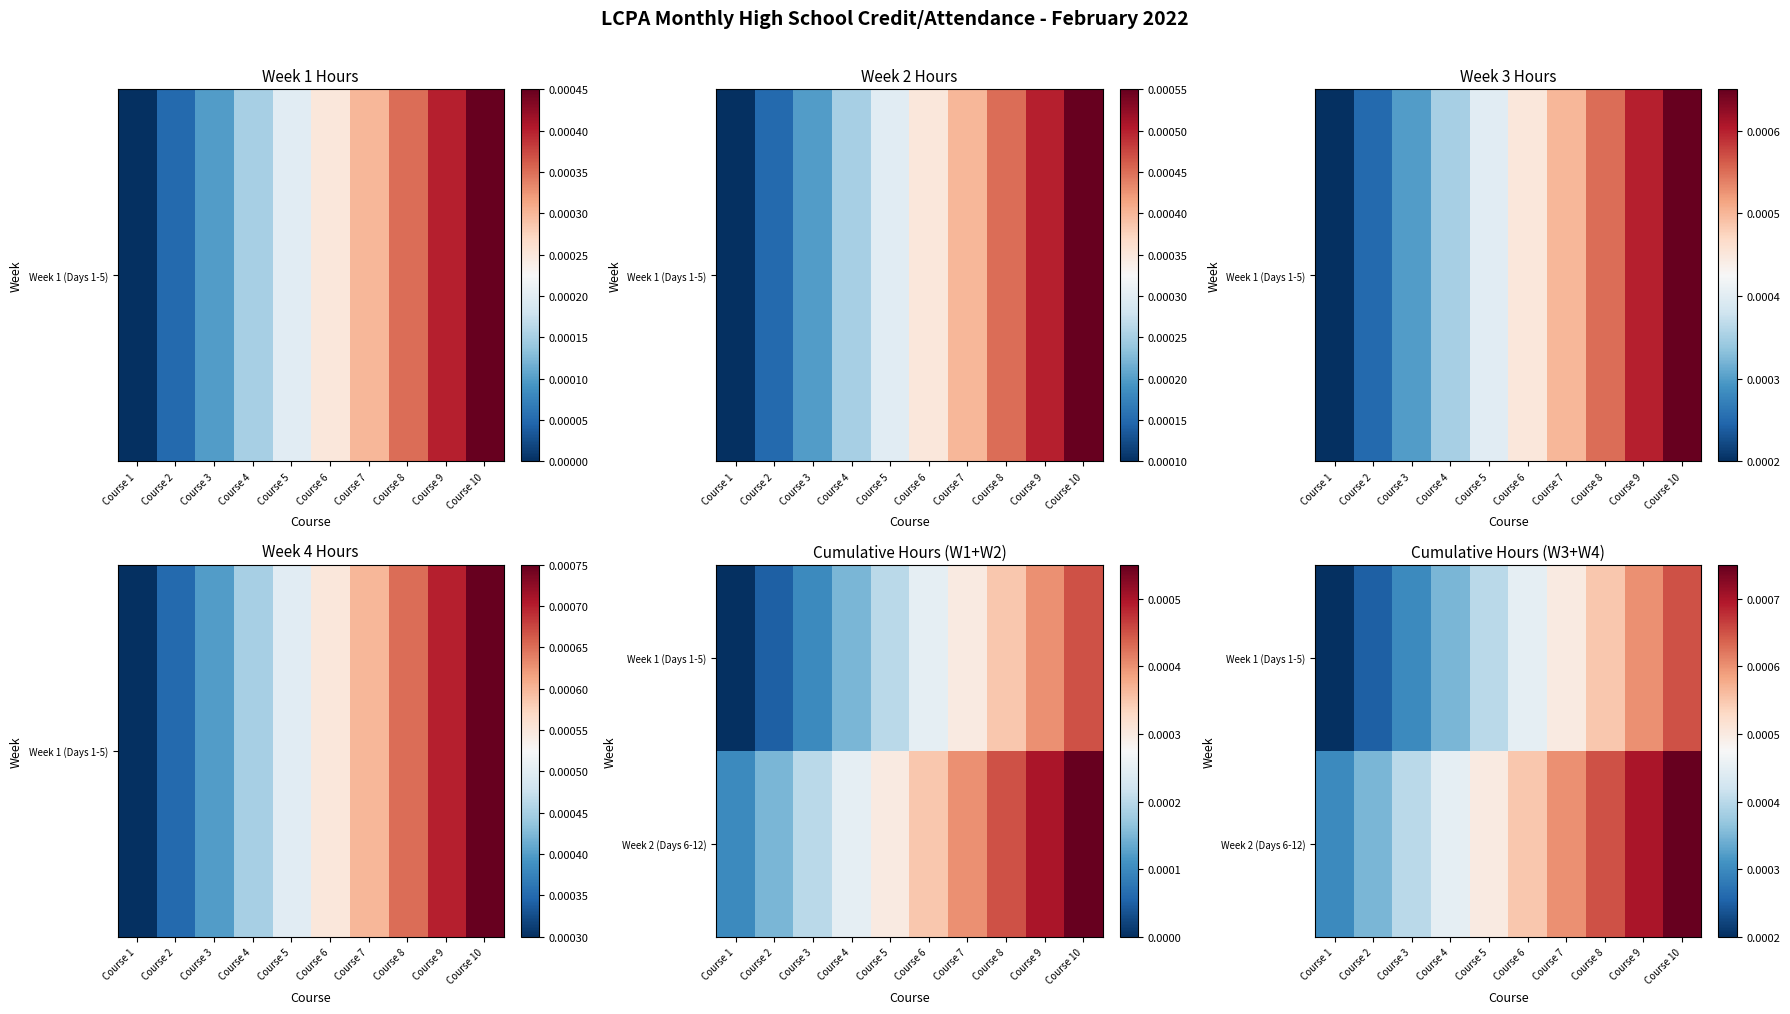

Which has a higher value, Course 1 or Course 5?

Course 5